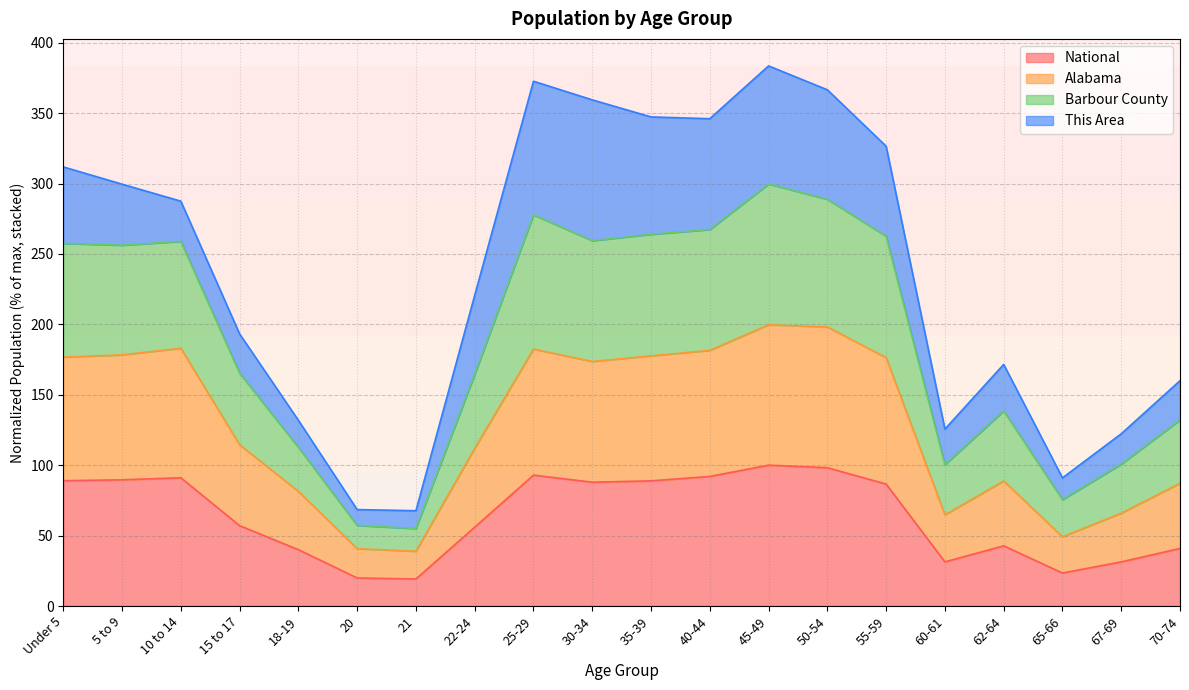

What is the total value across all series at 15 to 17?

193.2